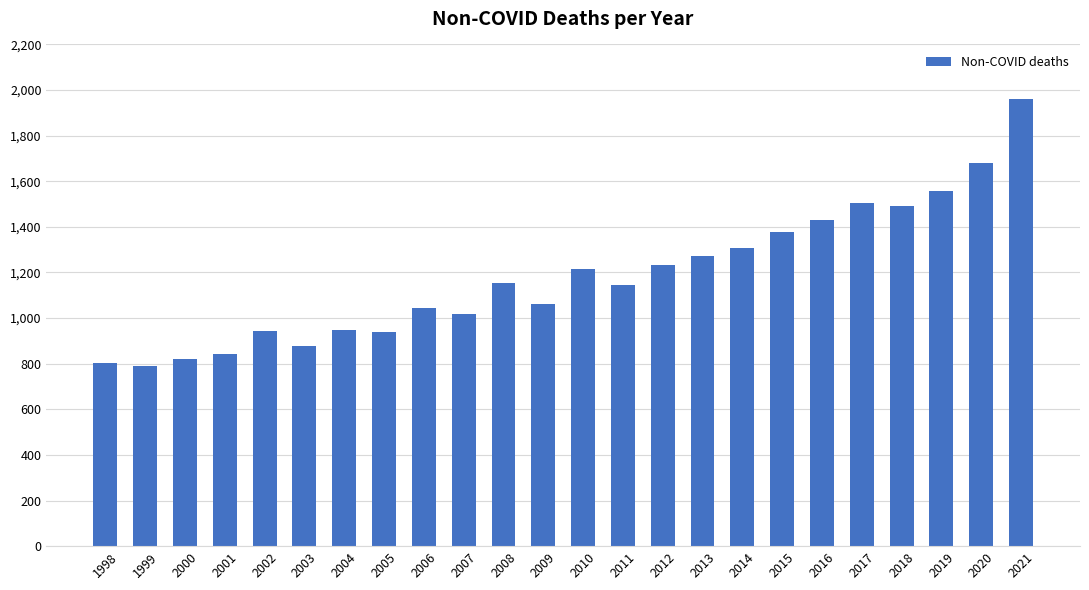

At which label is the value closest to 1376?

2015